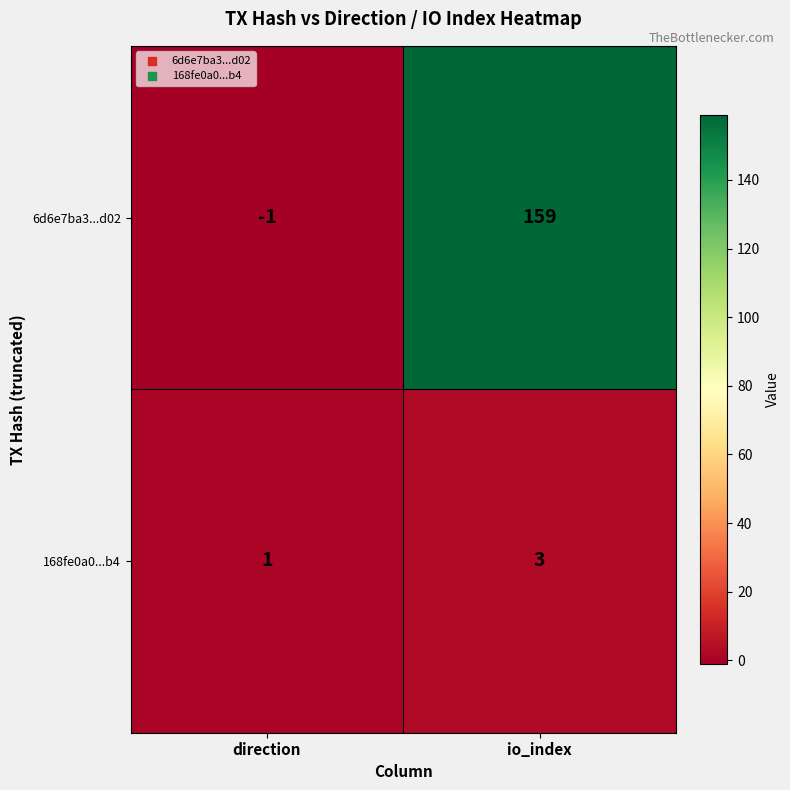

What is the total value across all series at io_index?

162